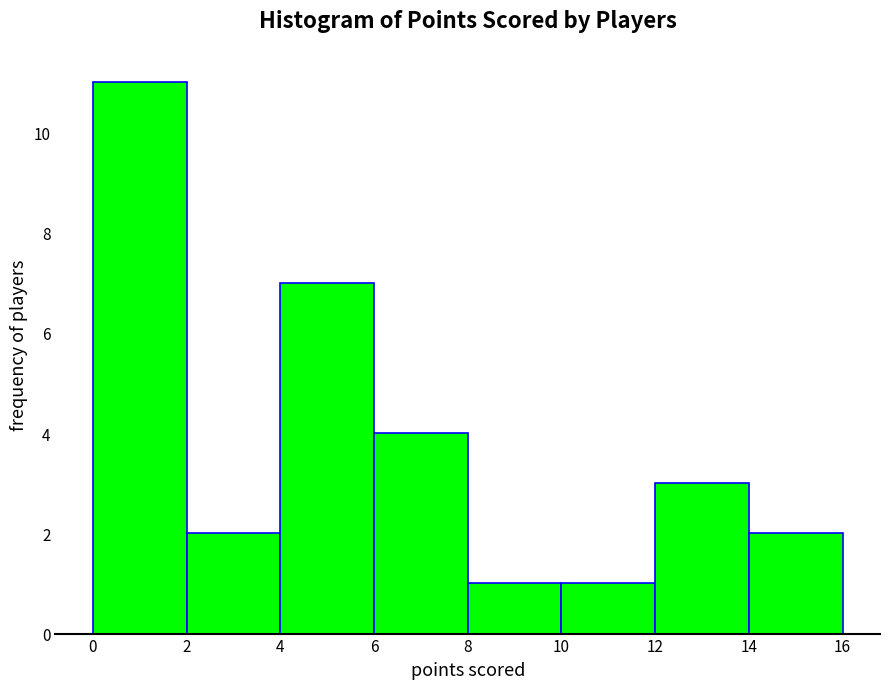

Over which range of the x-axis is the bar tallest?

0 to 2